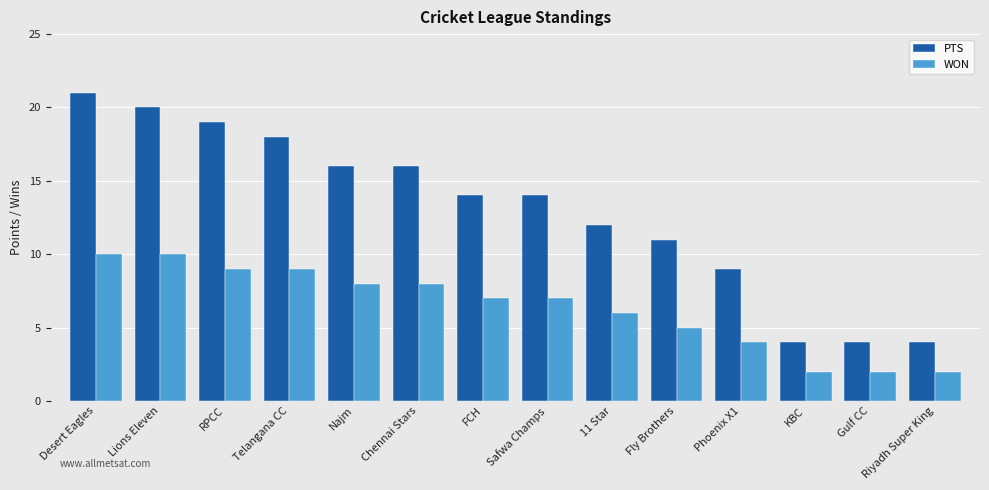

Reading right to left, list all the values displayed in this chart.

PTS: Riyadh Super King=4	Gulf CC=4	KBC=4	Phoenix X1=9	Fly Brothers=11	11 Star=12	Safwa Champs=14	FCH=14	Chennai Stars=16	Najm=16	Telangana CC=18	RPCC=19	Lions Eleven=20	Desert Eagles=21
WON: Riyadh Super King=2	Gulf CC=2	KBC=2	Phoenix X1=4	Fly Brothers=5	11 Star=6	Safwa Champs=7	FCH=7	Chennai Stars=8	Najm=8	Telangana CC=9	RPCC=9	Lions Eleven=10	Desert Eagles=10